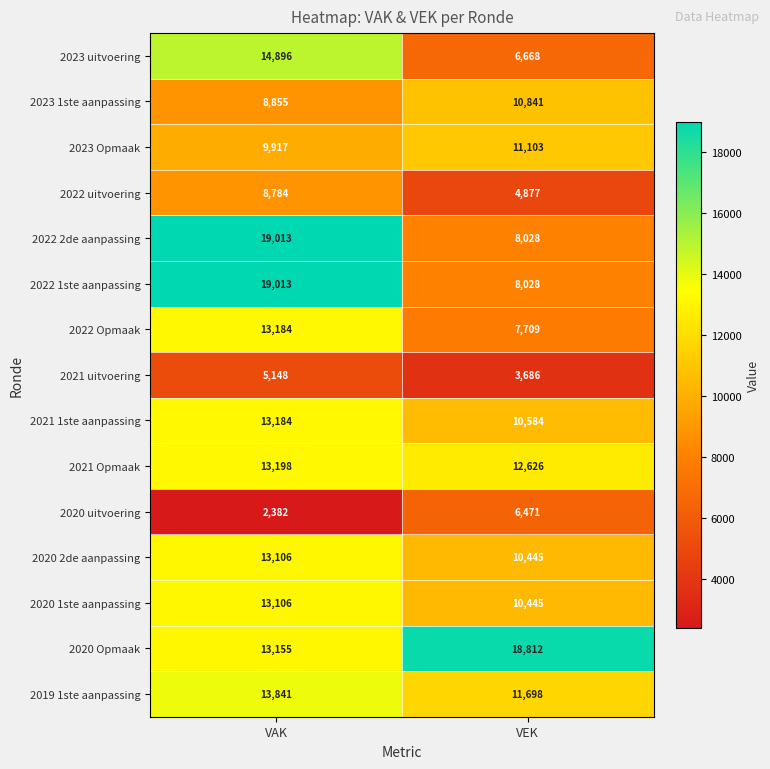

What is the sum of the 2022 uitvoering values at VEK and VAK?

13661